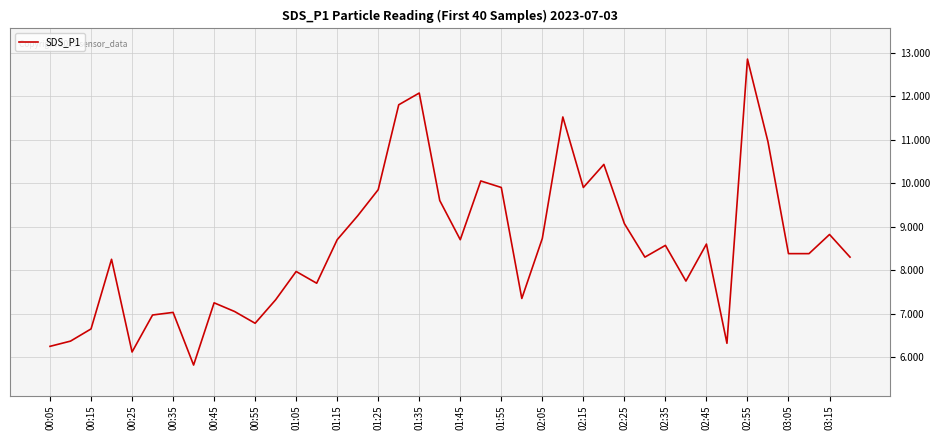

What is the minimum value shown in the chart?

5.8